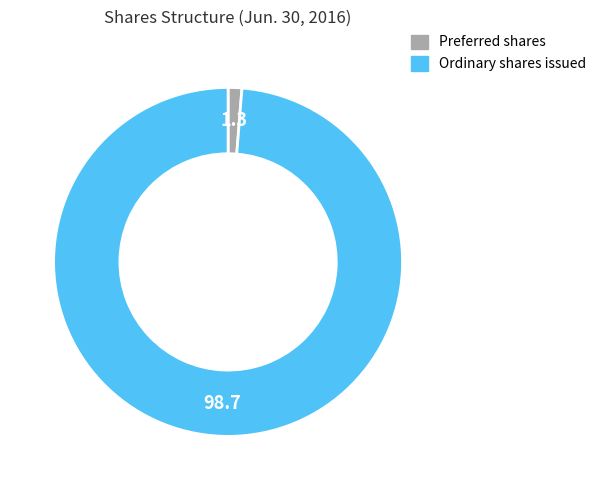

Which slice is the largest?

Ordinary shares issued